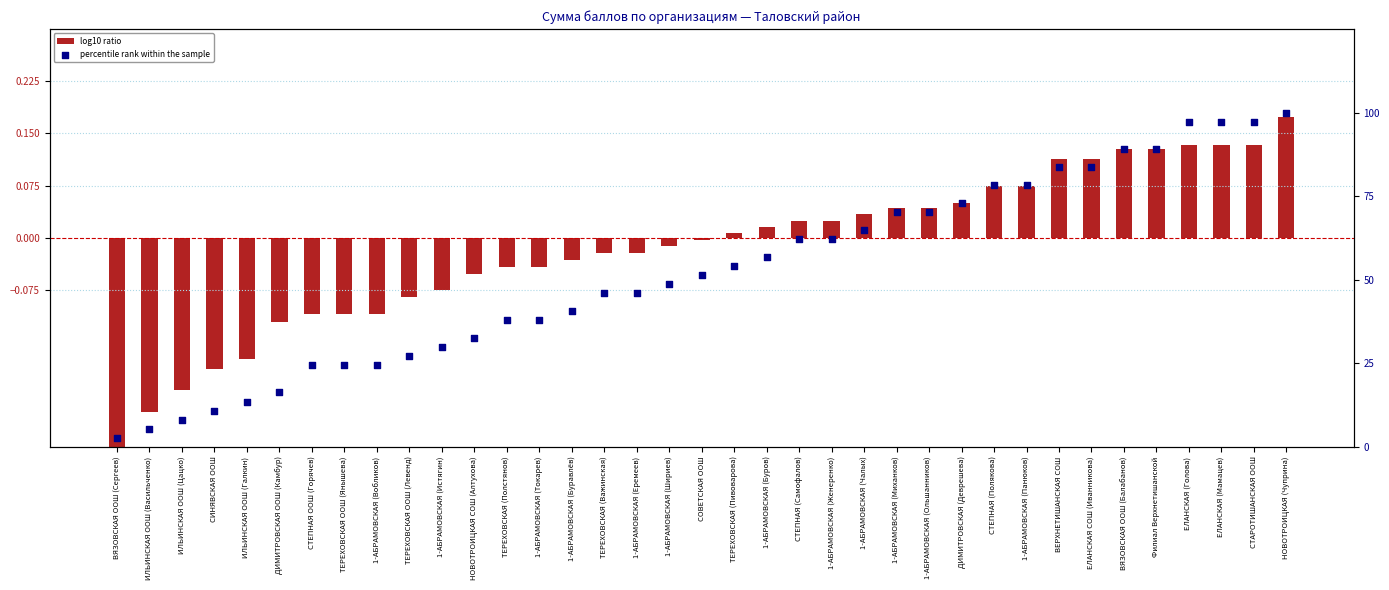

Is the value of log10 ratio at 1-АБРАМОВСКАЯ (Женеренко) greater than the value of percentile rank within the sample at 1-АБРАМОВСКАЯ (Чалых)?

No